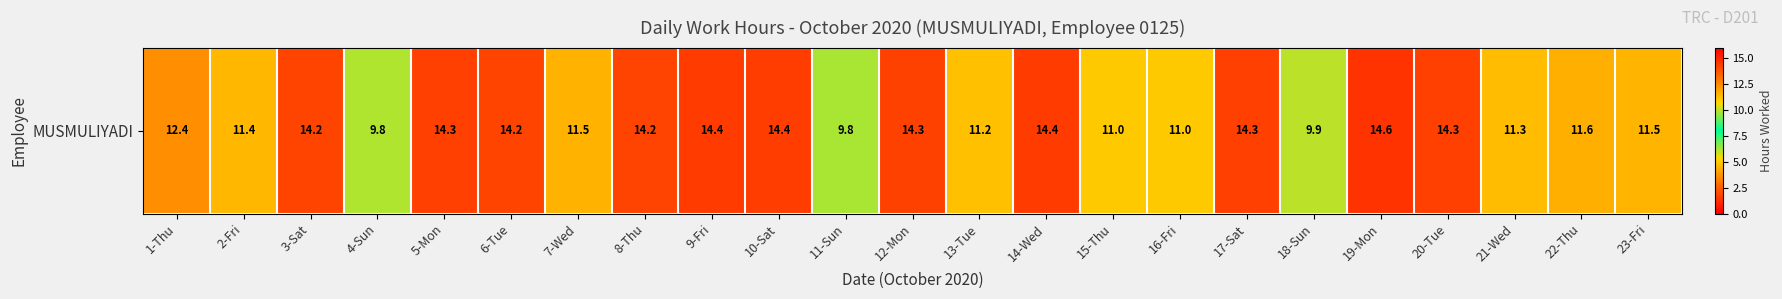

Rank the categories by value from lowest to highest.

11-Sun, 4-Sun, 18-Sun, 16-Fri, 15-Thu, 13-Tue, 21-Wed, 2-Fri, 23-Fri, 7-Wed, 22-Thu, 1-Thu, 3-Sat, 6-Tue, 8-Thu, 12-Mon, 20-Tue, 5-Mon, 17-Sat, 10-Sat, 9-Fri, 14-Wed, 19-Mon